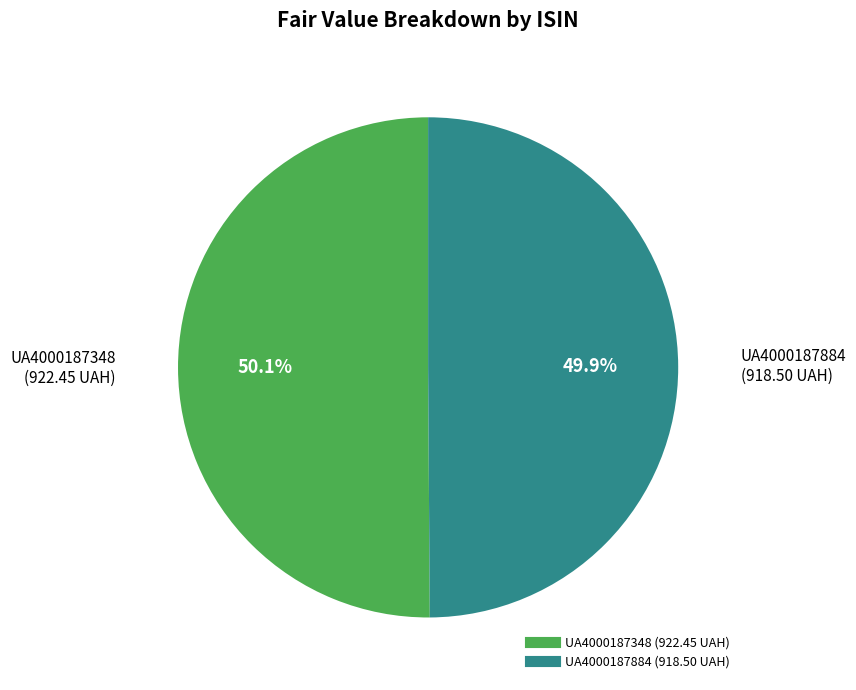

Count the number of slices in the pie.

2